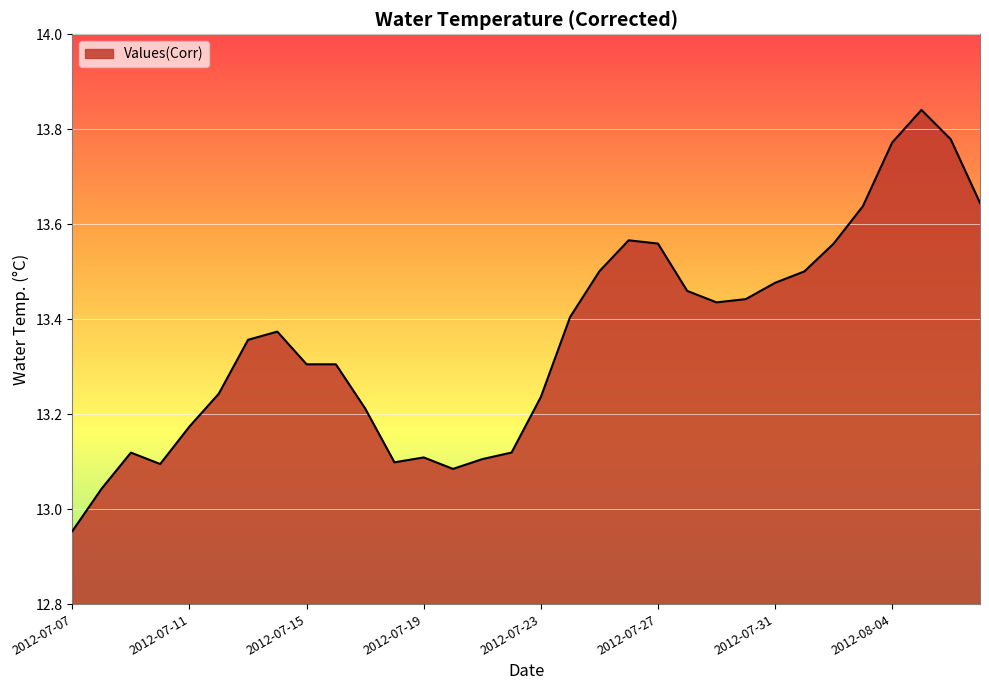

What is the difference between the second highest and second lowest values?

0.7